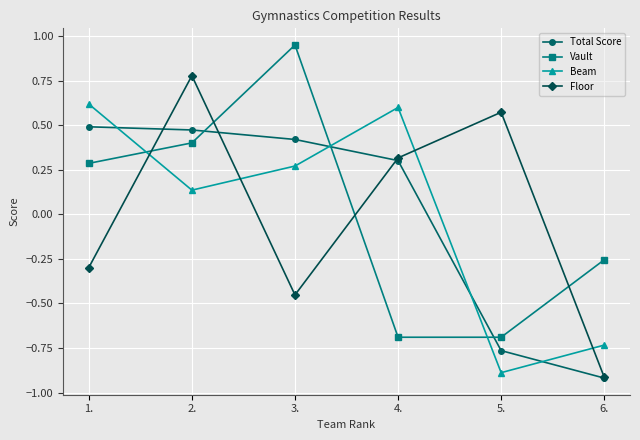

Which label corresponds to the largest value in the chart?

3.